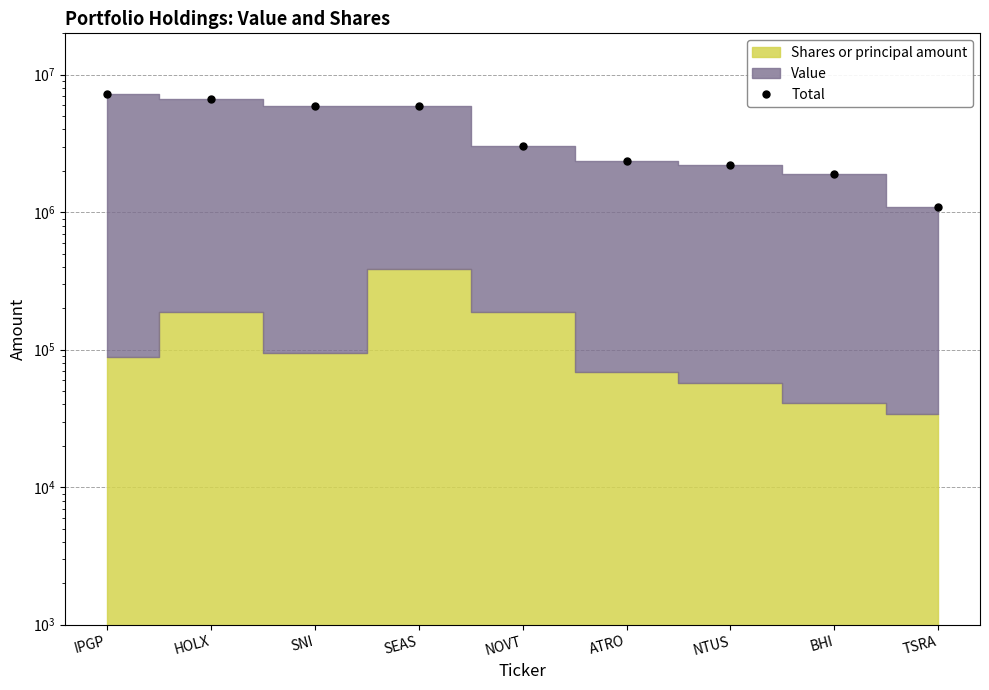

Reading left to right, transcribe all the data shown in this chart.

IPGP=7192795	HOLX=6657000	SNI=5947000	SEAS=5884855	NOVT=3027480	ATRO=2365020	NTUS=2213025	BHI=1891000	TSRA=1086345